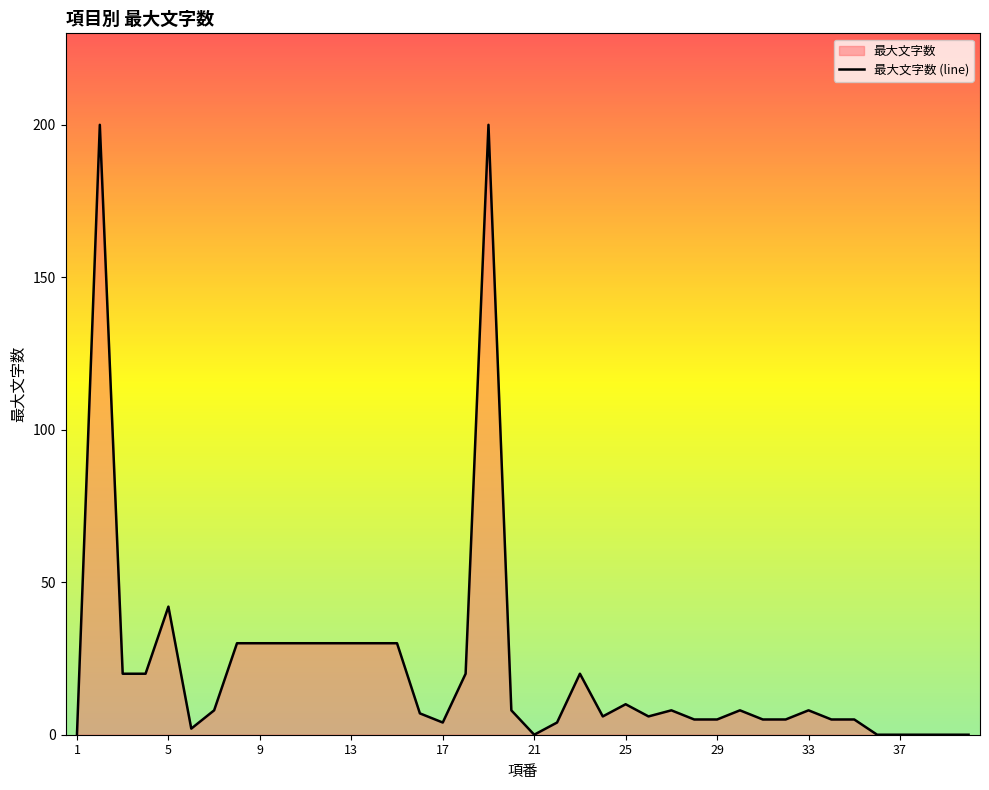

How many lines are shown in the chart?

1